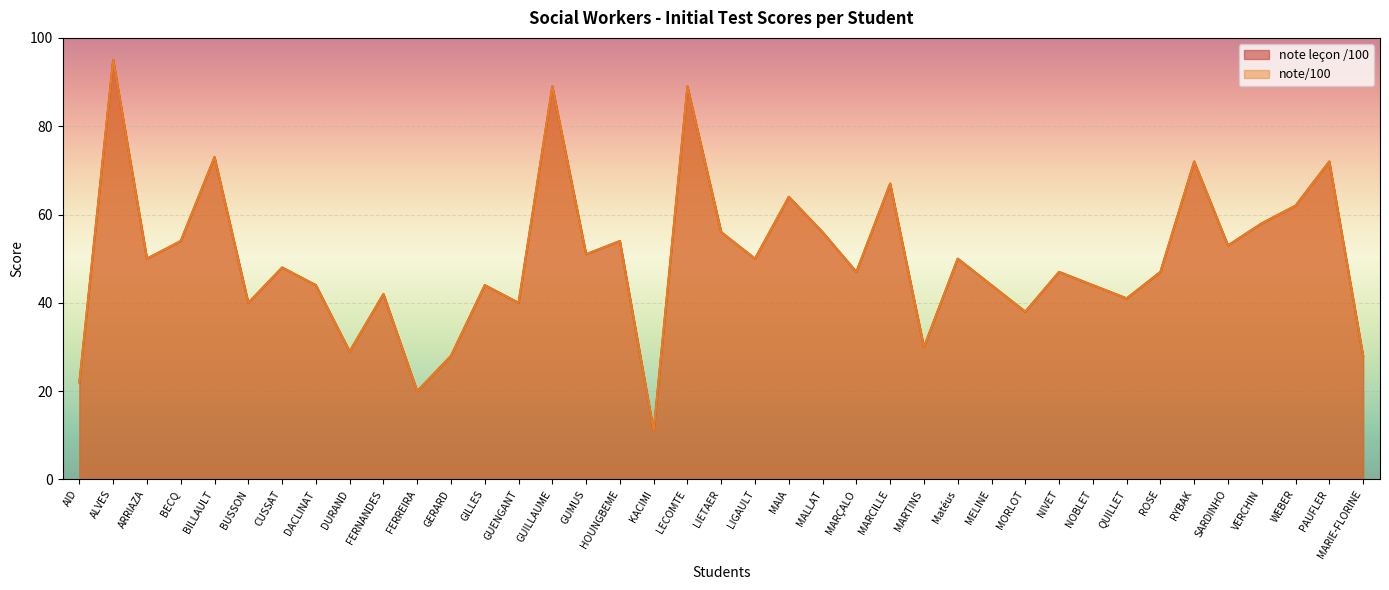

What is the sum of all note/100 values?

1949